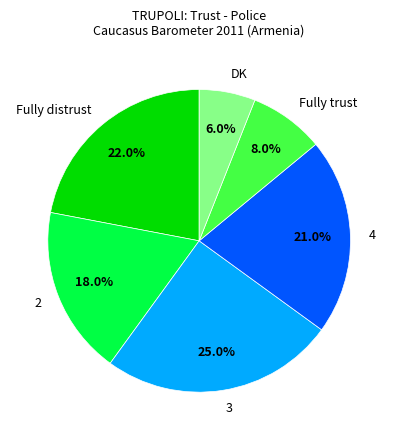

To the nearest percent, what percentage of the pie is 3?

25%